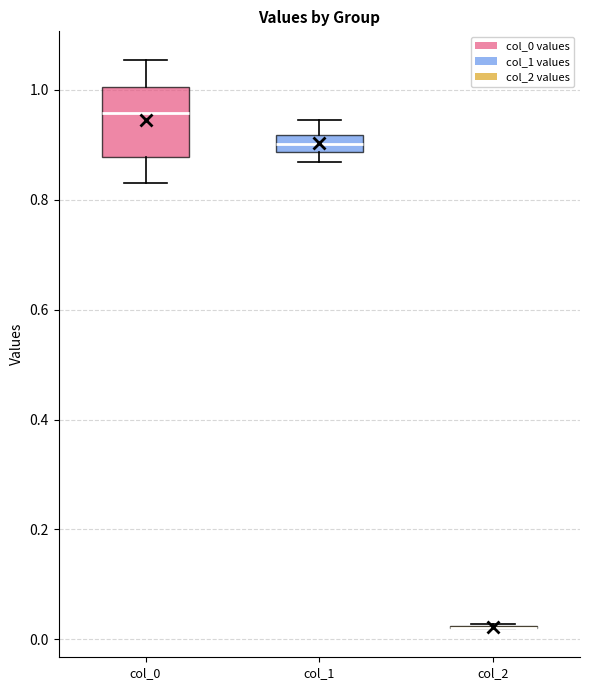

Where does the upper whisker of the box for col_0 end on the y-axis? The values are not printed on the chart, so give them approximately, as read against the axis.

1.06